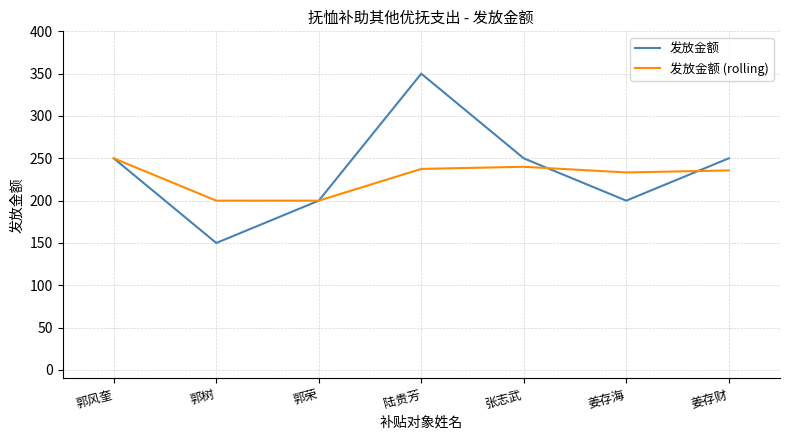

What is the total value across all series at 郭荣?

400.0